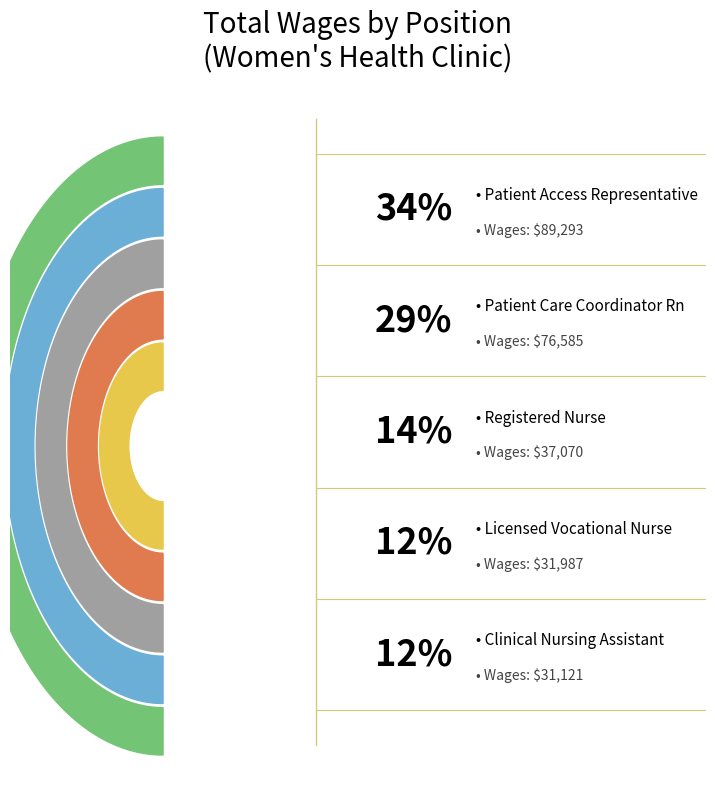

What is the change in value from Patient Care Coordinator Rn to Patient Access Representative?

+12708